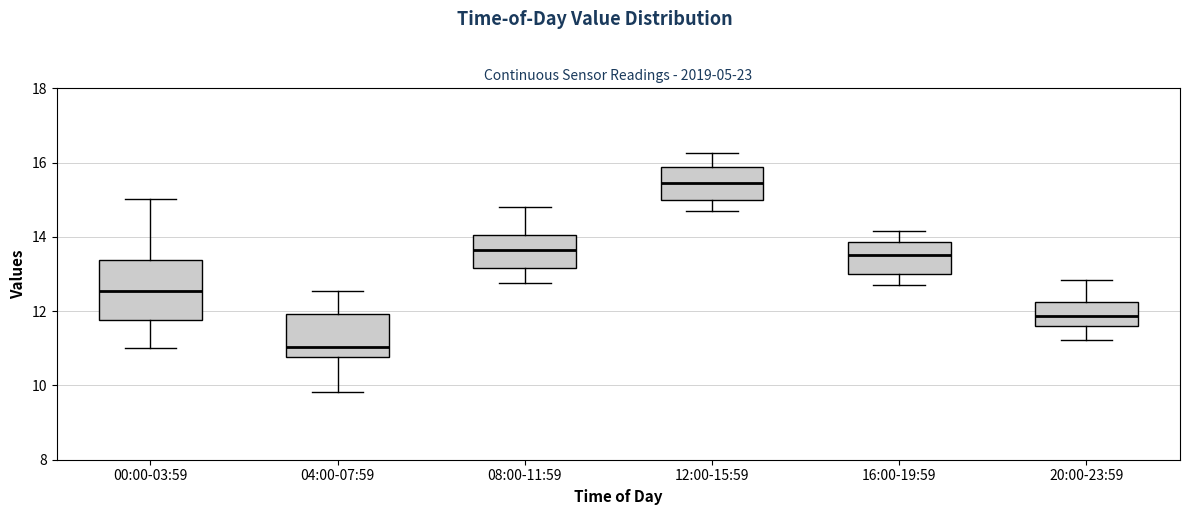

Where is the upper edge of the box for 16:00-19:59 on the y-axis? The values are not printed on the chart, so give them approximately, as read against the axis.

13.8